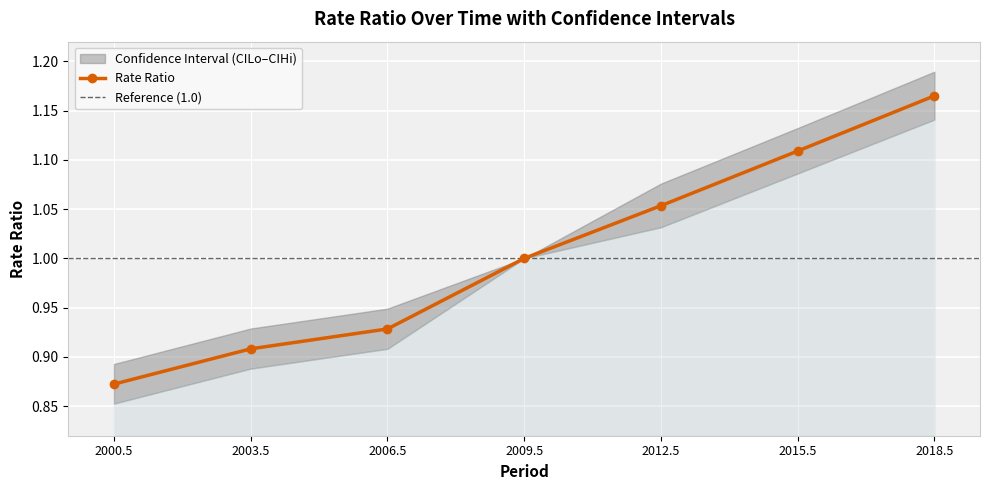

True or false: Rate Ratio has more than 2 interior local peaks.

False